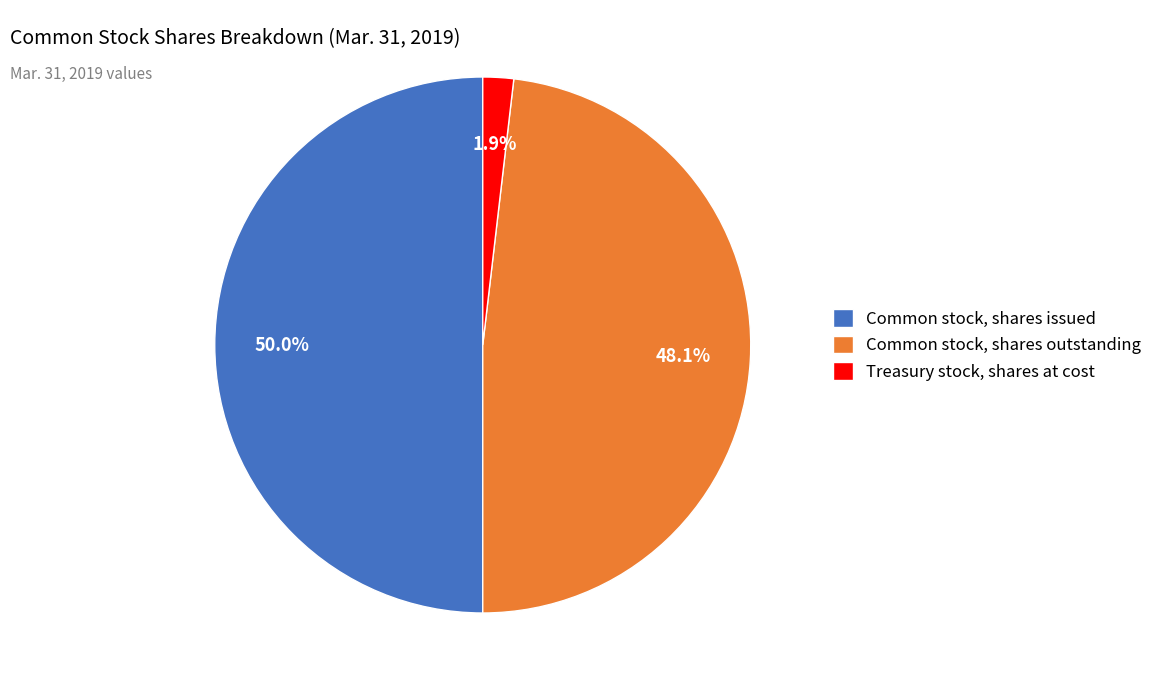

True or false: Common stock, shares issued accounts for 50% of the total.

True